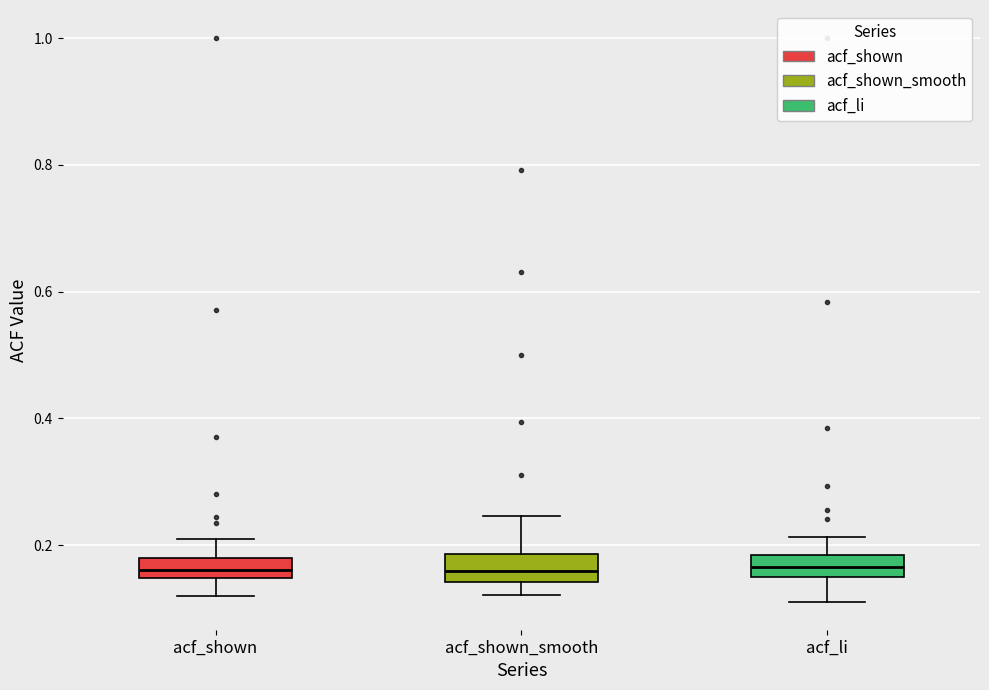

Where does the upper whisker of the box for acf_shown end on the y-axis? The values are not printed on the chart, so give them approximately, as read against the axis.

0.22